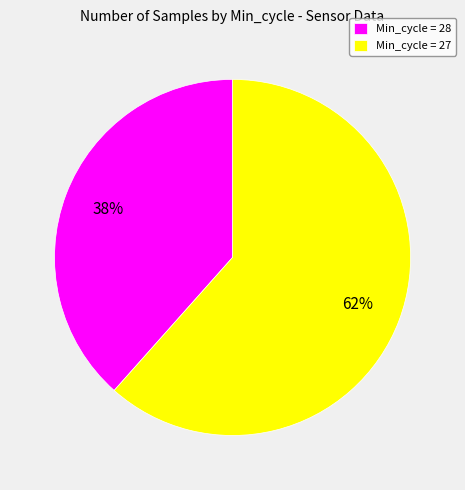

Is there any slice that represents more than half of the pie?

Yes